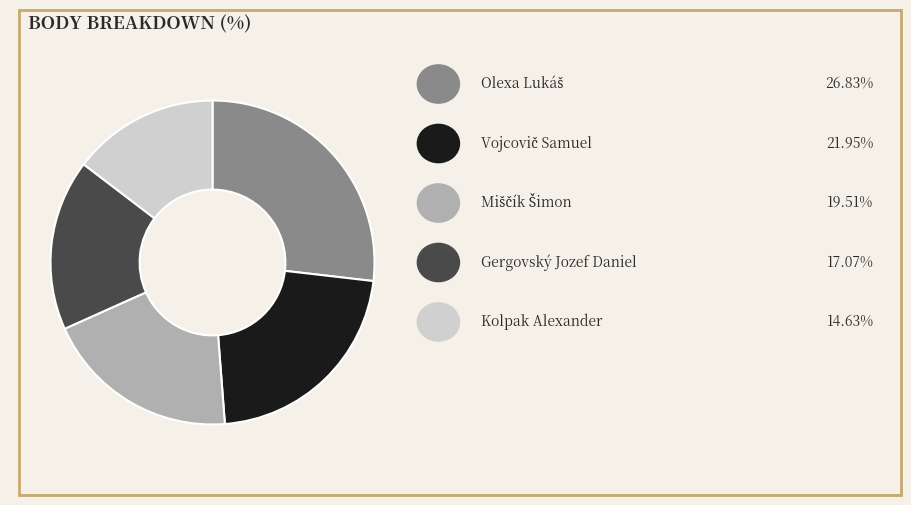

Is there a majority slice in this chart?

No